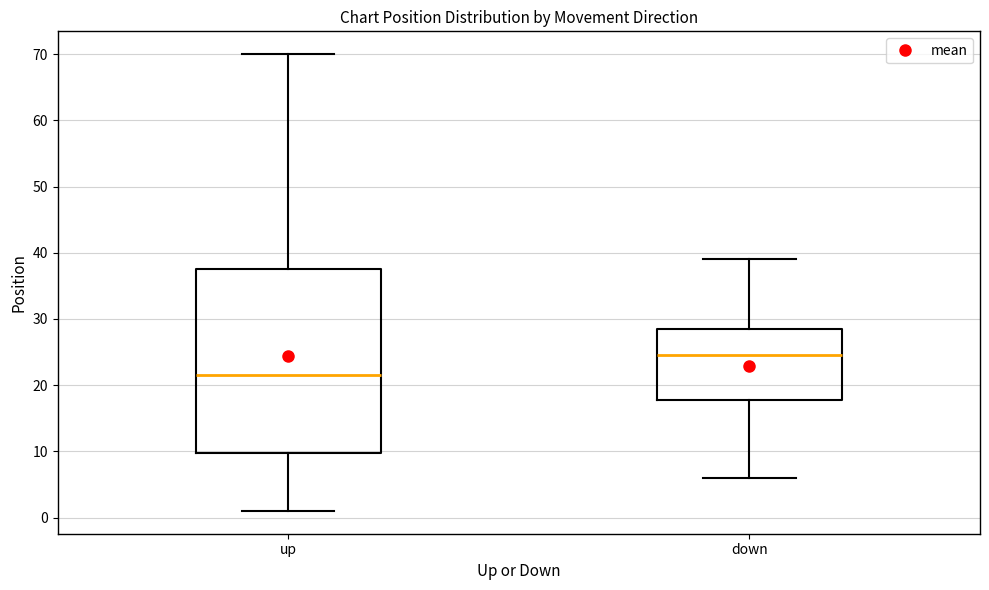

Reading left to right, read every box against the y-axis: the position of its median line, the range the box covers, and the ends of its whiskers. The values are not printed on the chart, so give them approximately, as read against the axis.

up: median 22, box 10 to 38, whiskers 1 to 70
down: median 25, box 18 to 29, whiskers 6 to 39